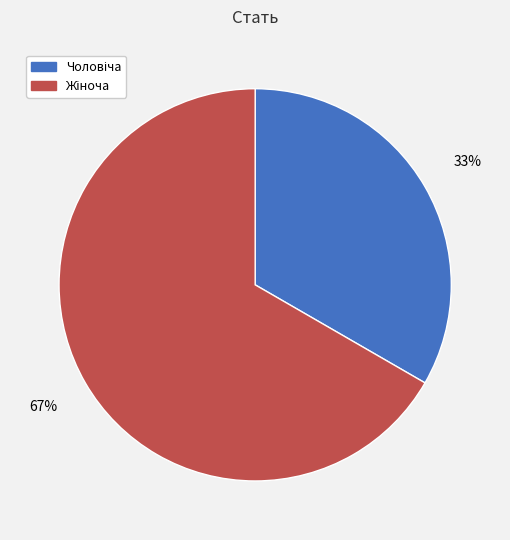

Is there any slice that represents more than half of the pie?

Yes